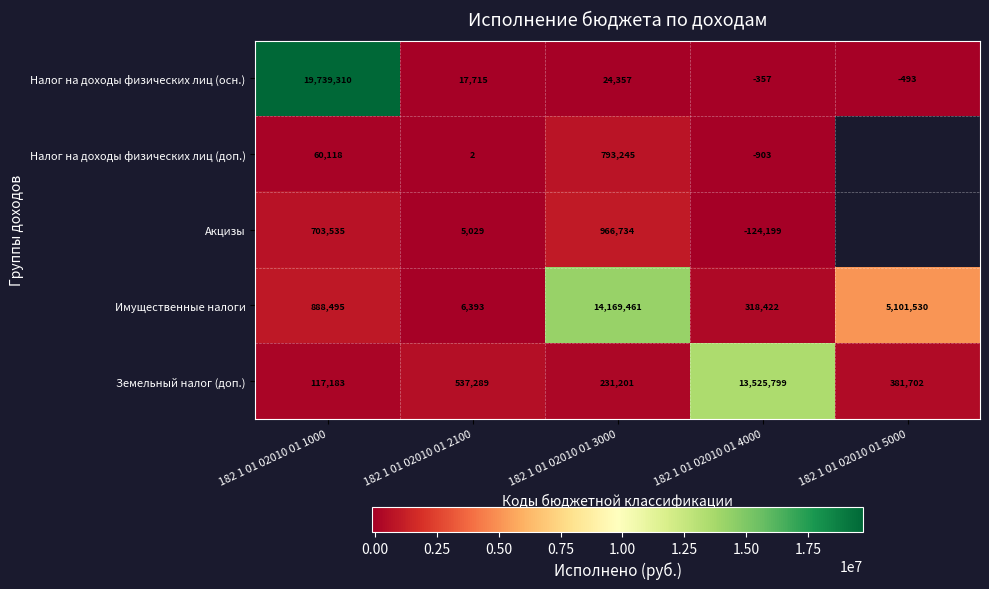

Rank the series at 182 1 01 02010 01 4000 from highest to lowest value.

Земельный налог (доп.), Имущественные налоги, Налог на доходы физических лиц (осн.), Налог на доходы физических лиц (доп.), Акцизы